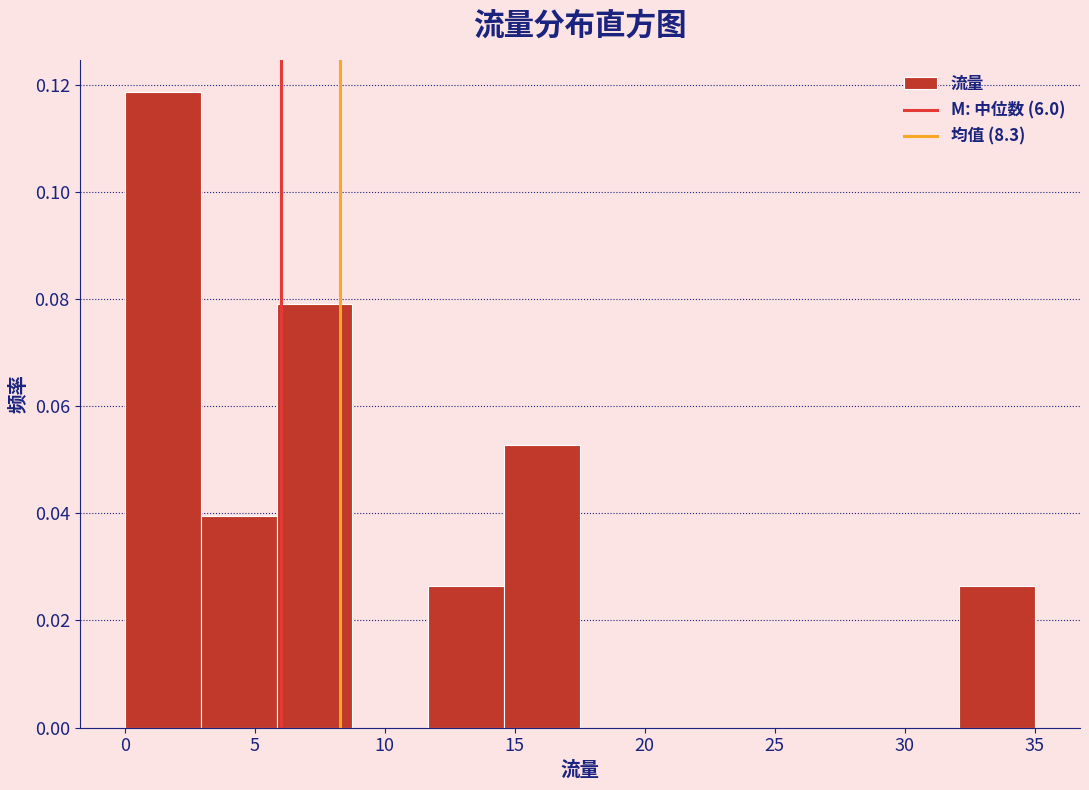

How tall is the bar that spans 32.0 to 35.0 on the x-axis? Neither the bar edges nor the heights are printed on the chart, so give them approximately, as read against the axes.

0.026